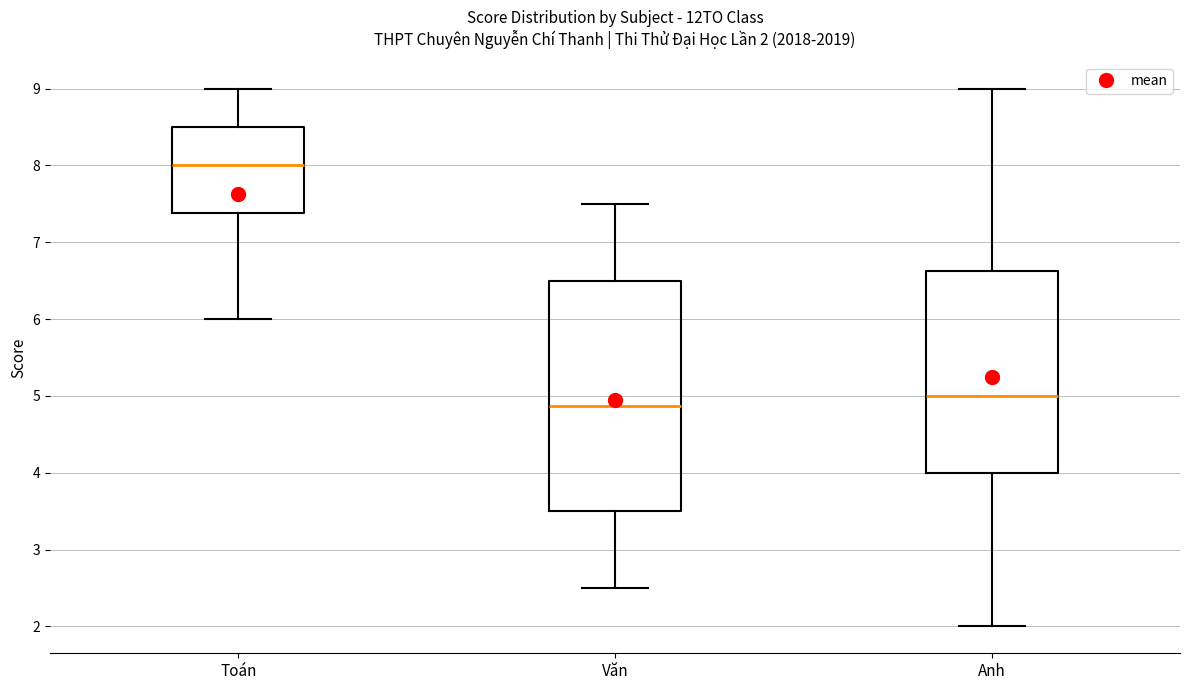

Comparing the boxes themselves (not the whiskers), which one is the tallest?

Văn